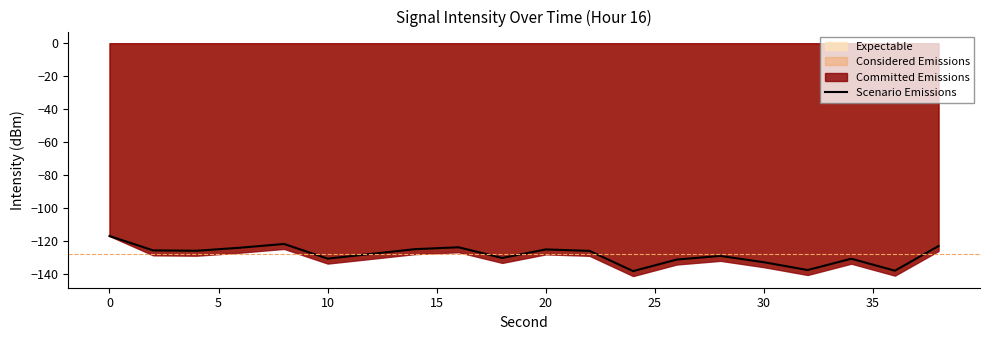

What is the maximum value for Scenario Emissions?

-116.8